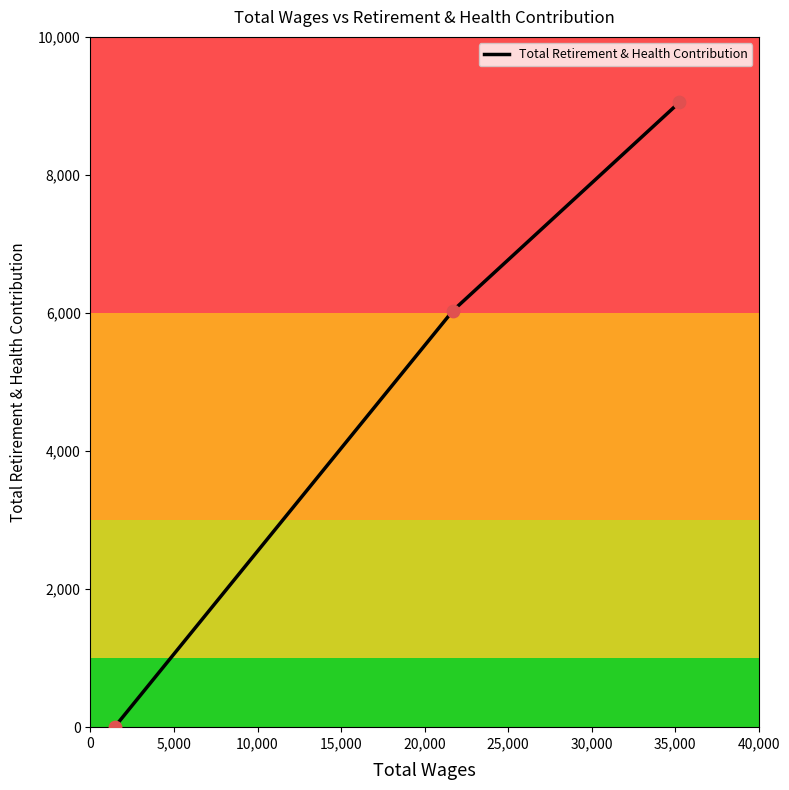

What is the greatest value displayed?

9053